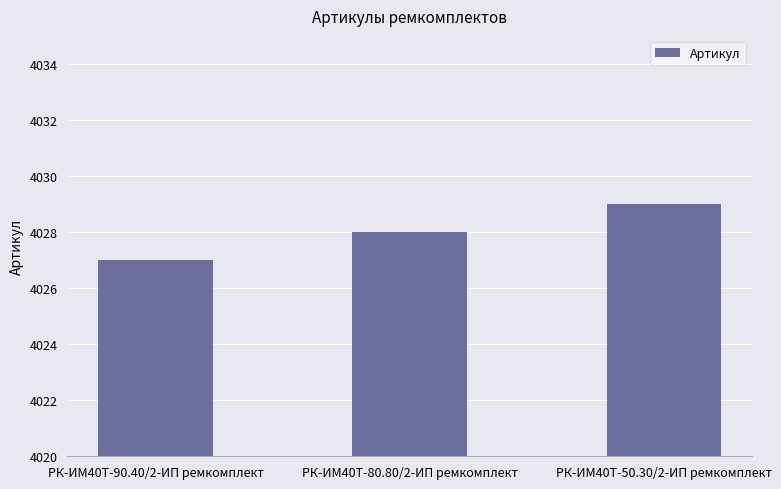

True or false: the data shows 4028 at РК-ИМ40T-80.80/2-ИП ремкомплект.

True